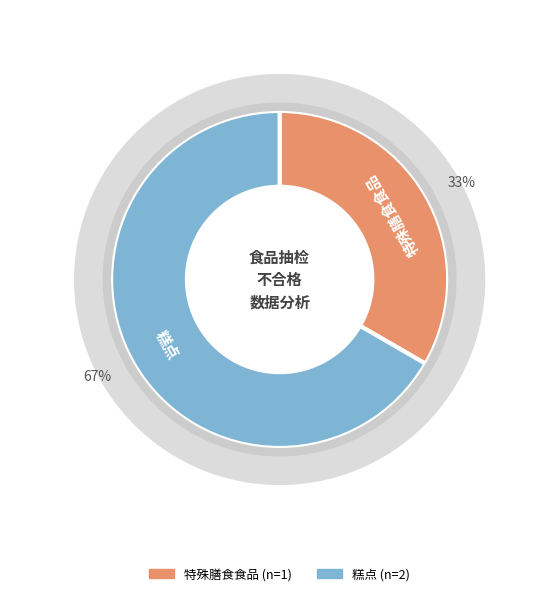

Which has a higher value, 糕点 or 特殊膳食食品?

糕点